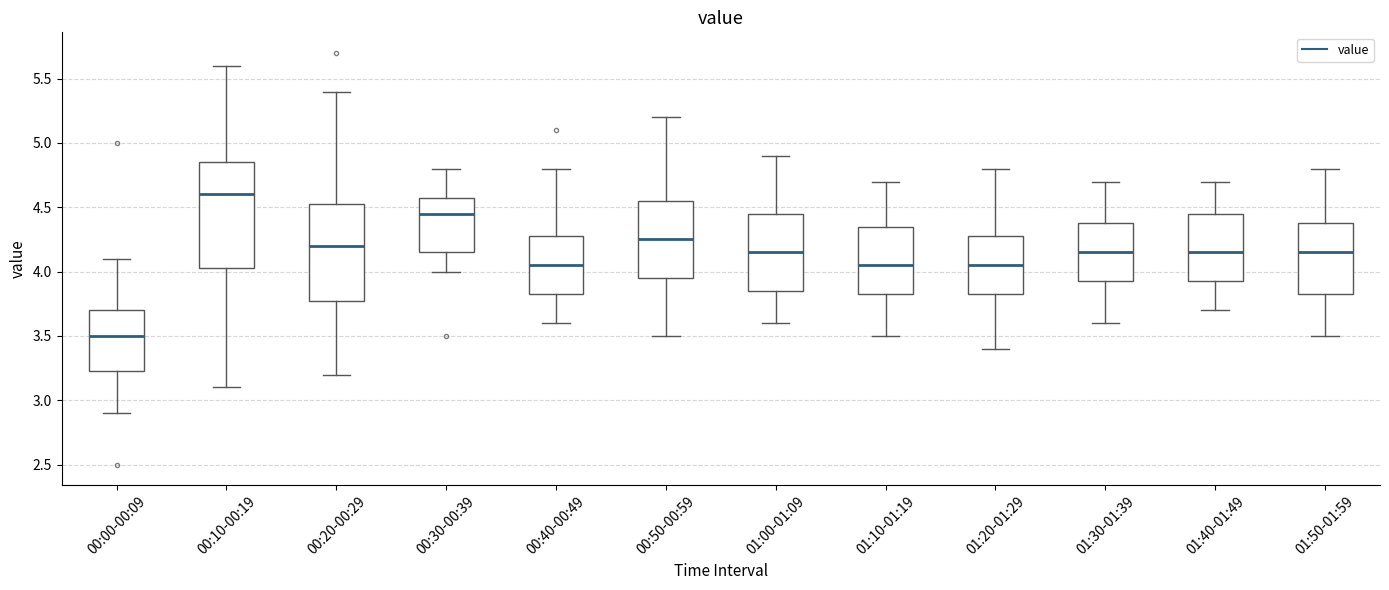

Which box's median line is the highest?

00:10-00:19